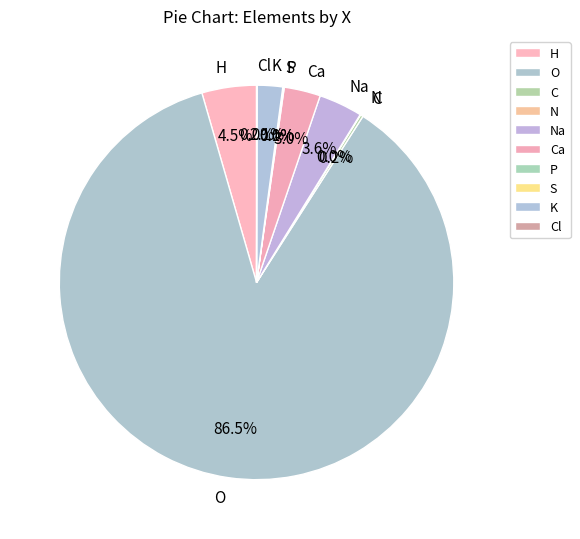

What is the majority slice?

O